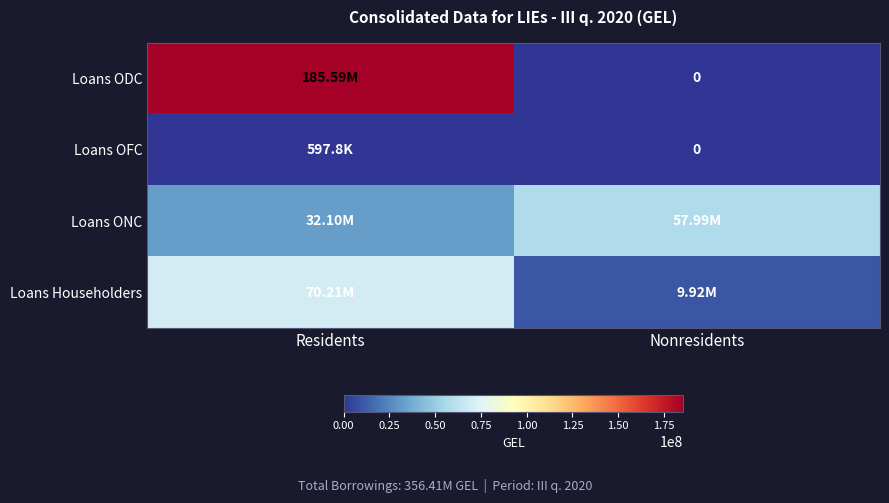

Which has a higher value, Nonresidents or Residents?

Residents